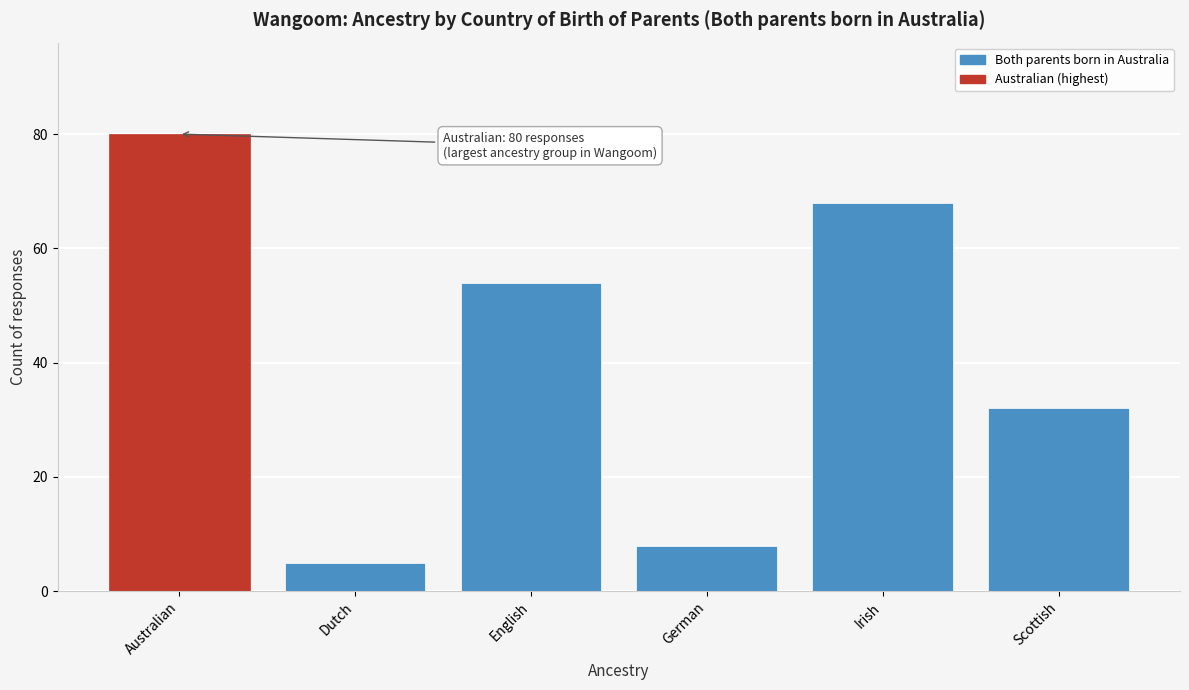

Reading left to right, list all the values displayed in this chart.

Australian=80	Dutch=5	English=54	German=8	Irish=68	Scottish=32